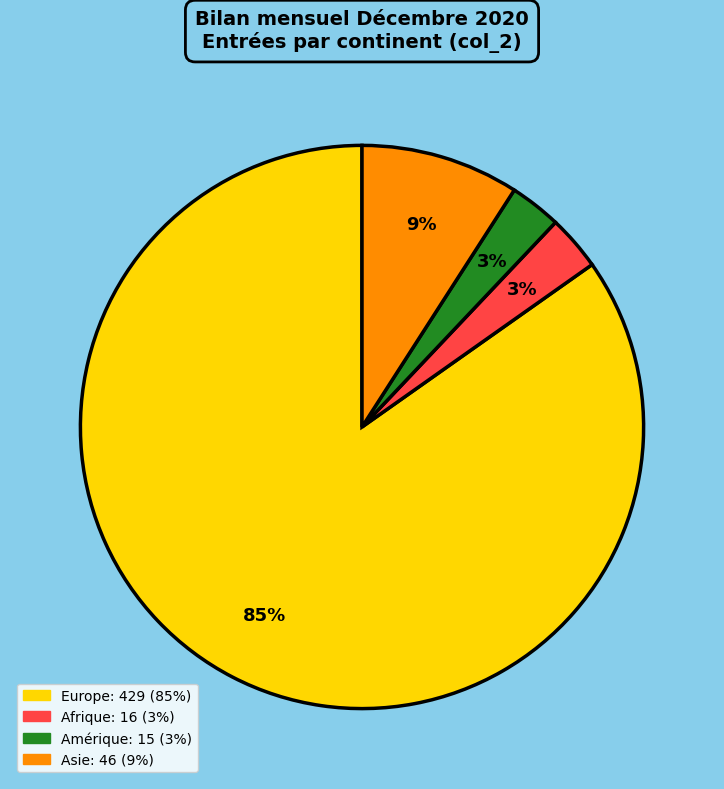

To the nearest percent, what is the difference between the largest and smallest slice percentages?

82%